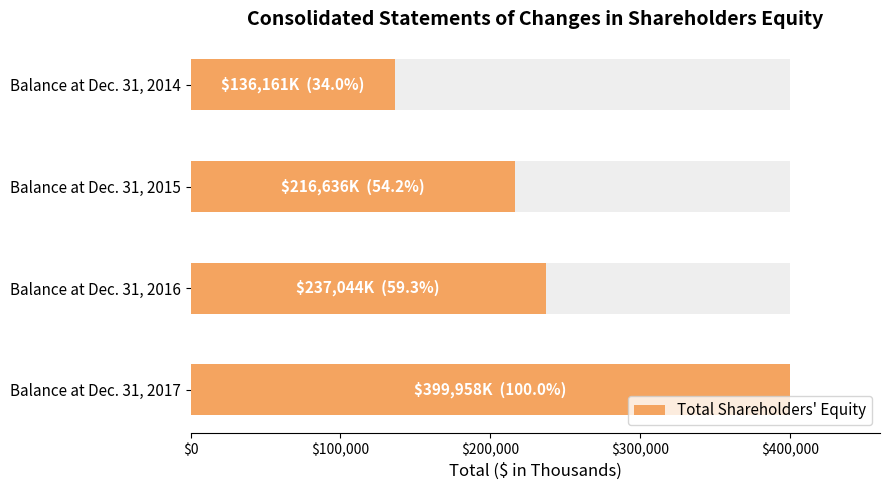

What is the average value?

247450